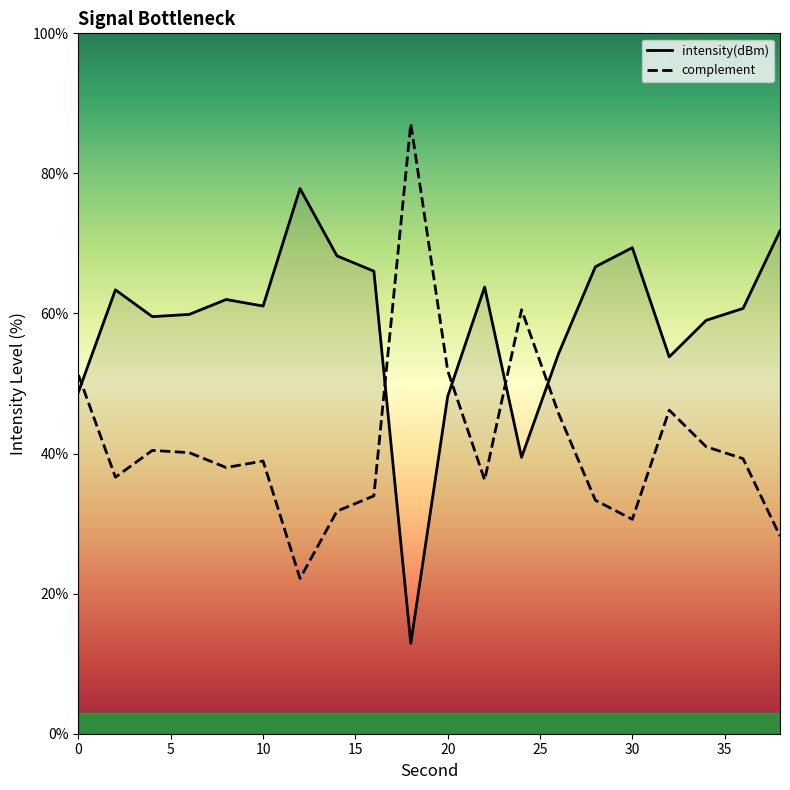

At how many categories does at least one series exceed 83?

1